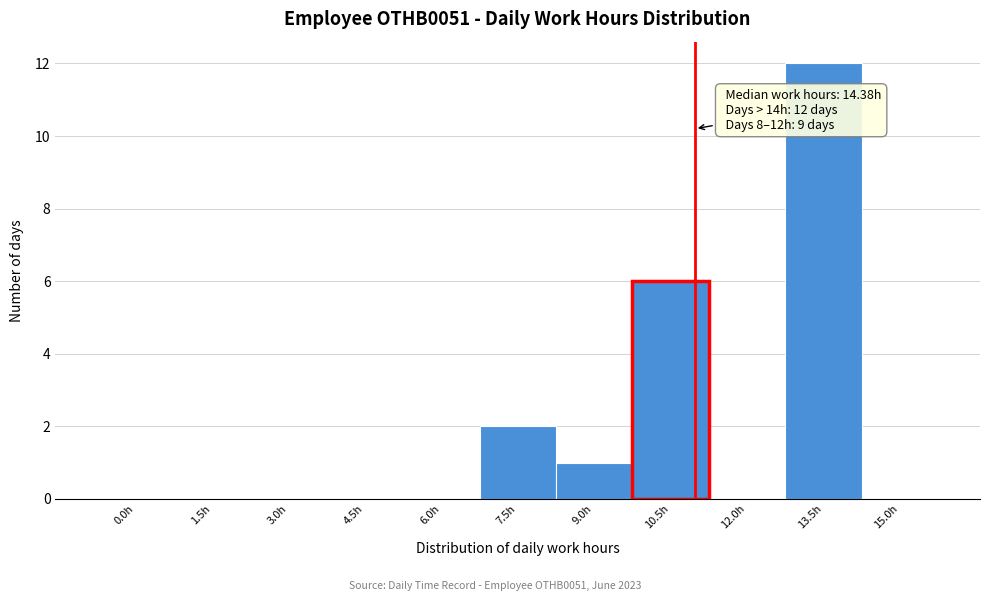

Reading left to right, what are all the values shown in this chart?

0.0h=0	1.5h=0	3.0h=0	4.5h=0	6.0h=0	7.5h=2	9.0h=1	10.5h=6	12.0h=0	13.5h=12	15.0h=0